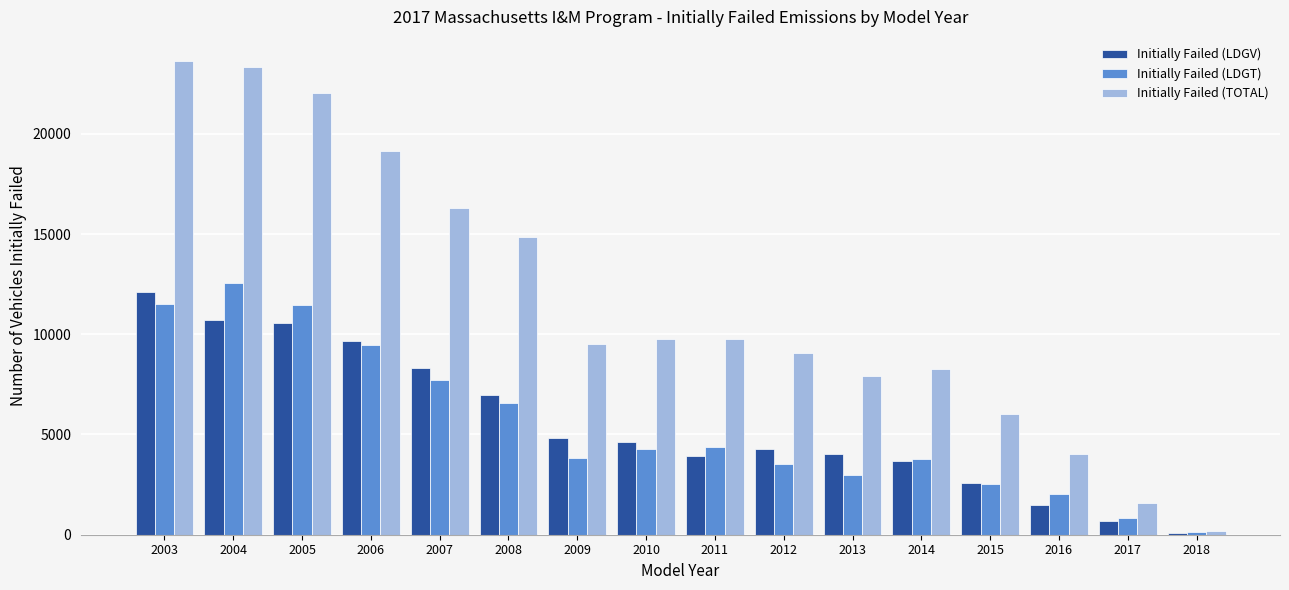

Is it true that Initially Failed (LDGT) equals 4266 at 2003?

False